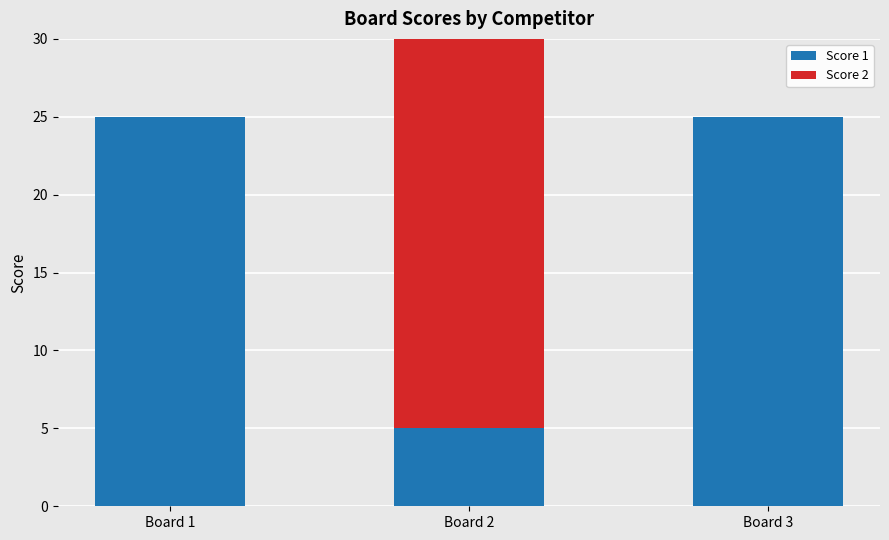

Reading left to right, transcribe the values for Score 1.

Board 1=25	Board 2=5	Board 3=25